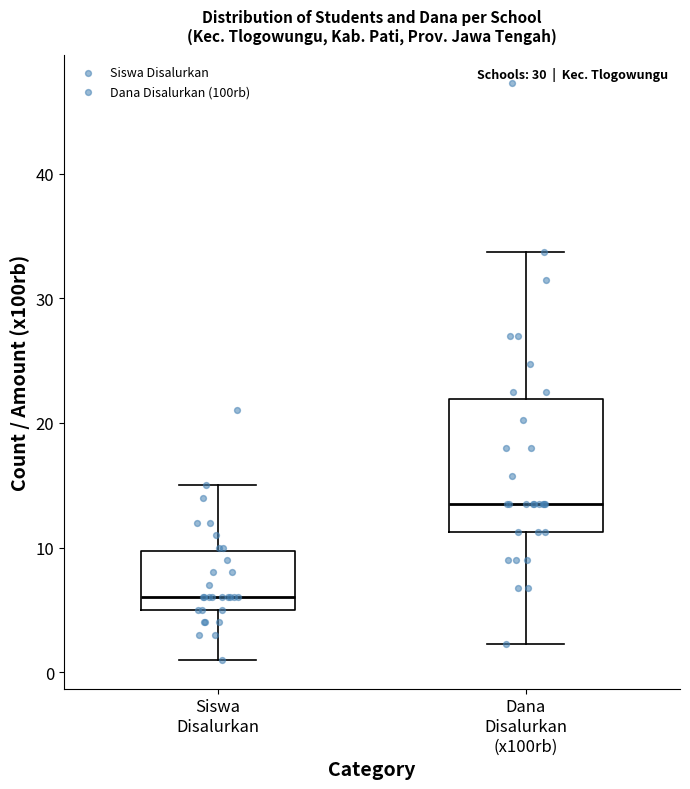

Reading left to right, read every box against the y-axis: the position of its median line, the range the box covers, and the ends of its whiskers. The values are not printed on the chart, so give them approximately, as read against the axis.

Siswa Disalurkan: median 6, box 5 to 10, whiskers 1 to 15
Dana Disalurkan (x100rb): median 14, box 11 to 22, whiskers 2 to 34